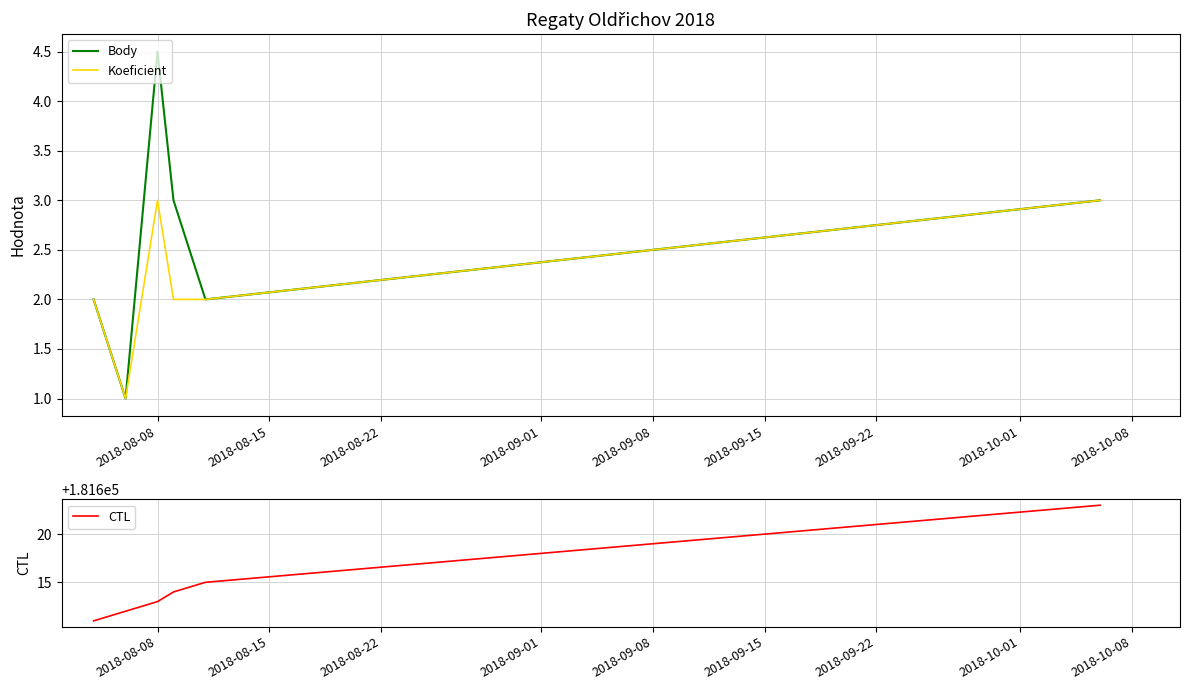

Reading left to right, what are all the values shown in this chart?

Body: 2.0	1.0	4.5	3.0	2.0	3.0
Koeficient: 2.0	1.0	3.0	2.0	2.0	3.0
CTL: 181611.0	181612.0	181613.0	181614.0	181615.0	181623.0